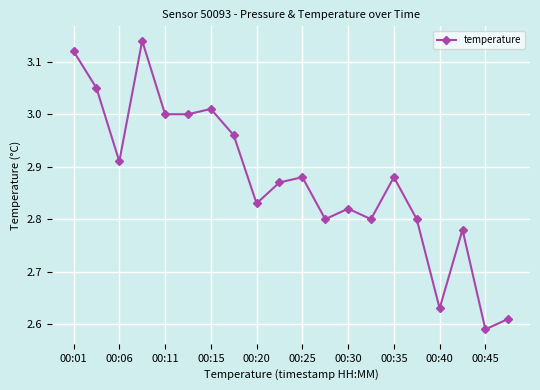

True or false: there are more than 0 points higher than both neighbors.

True